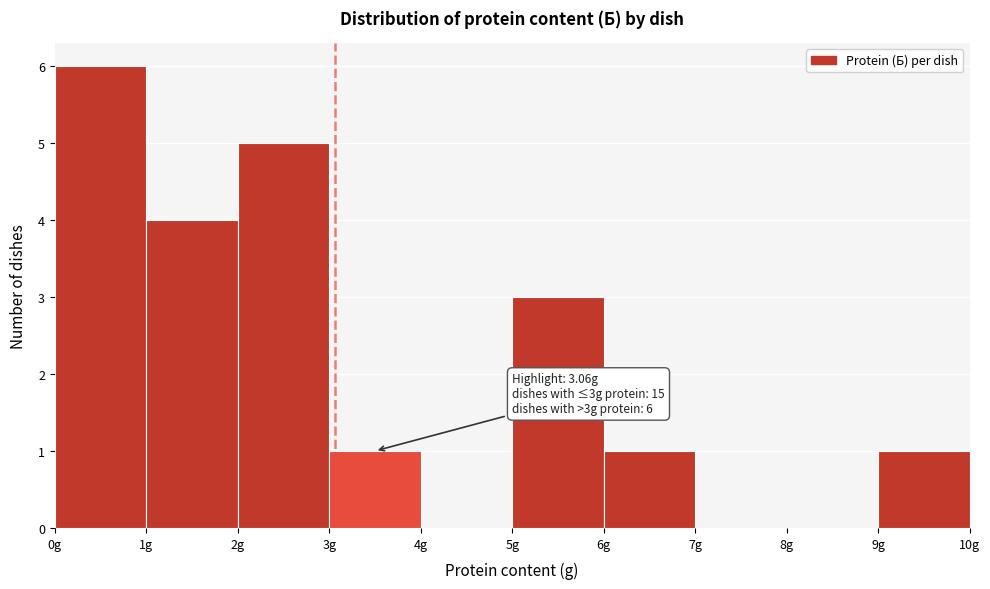

Over which range of the x-axis is the bar tallest?

0 to 1